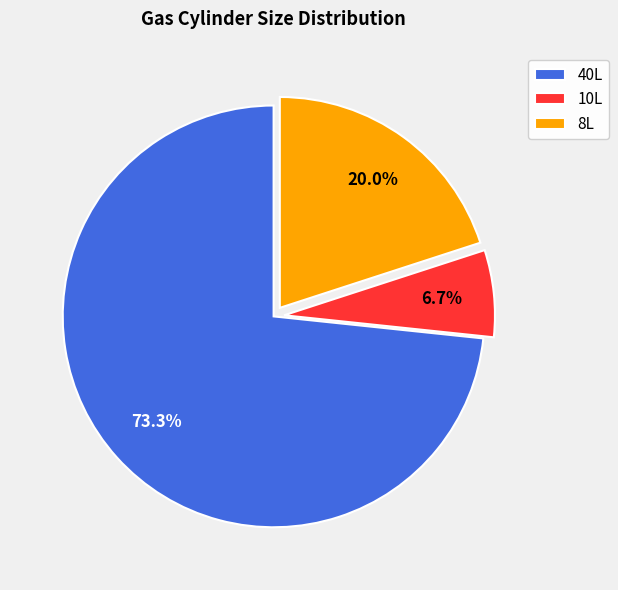

Rank the categories by value from highest to lowest.

40L, 8L, 10L